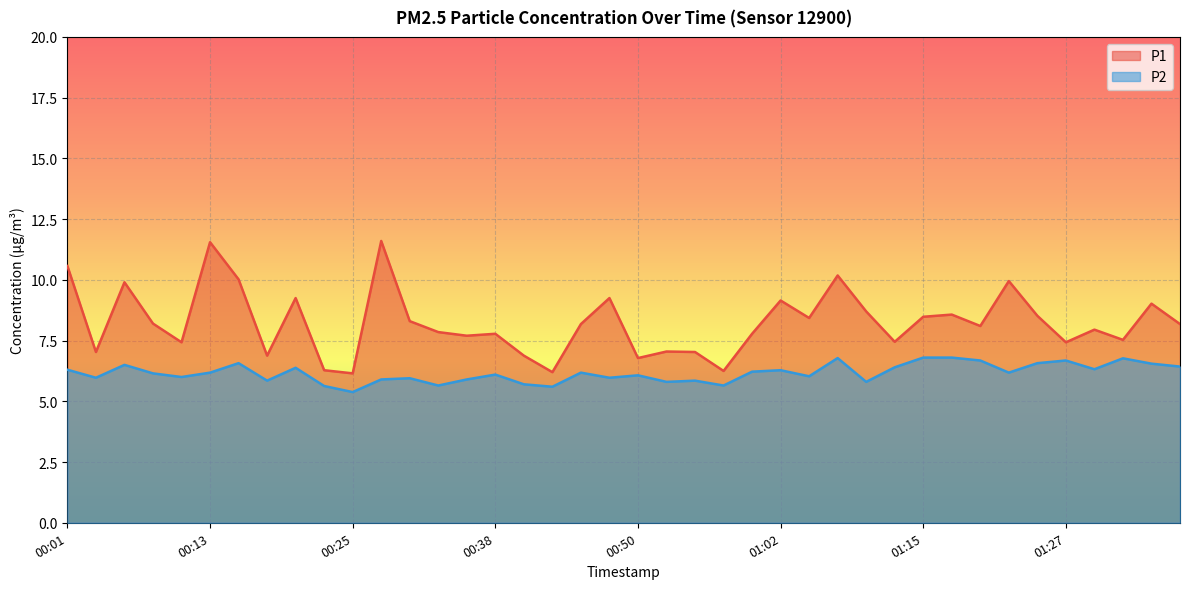

Between 00:33 and 00:45, which series saw the biggest shift?

P2